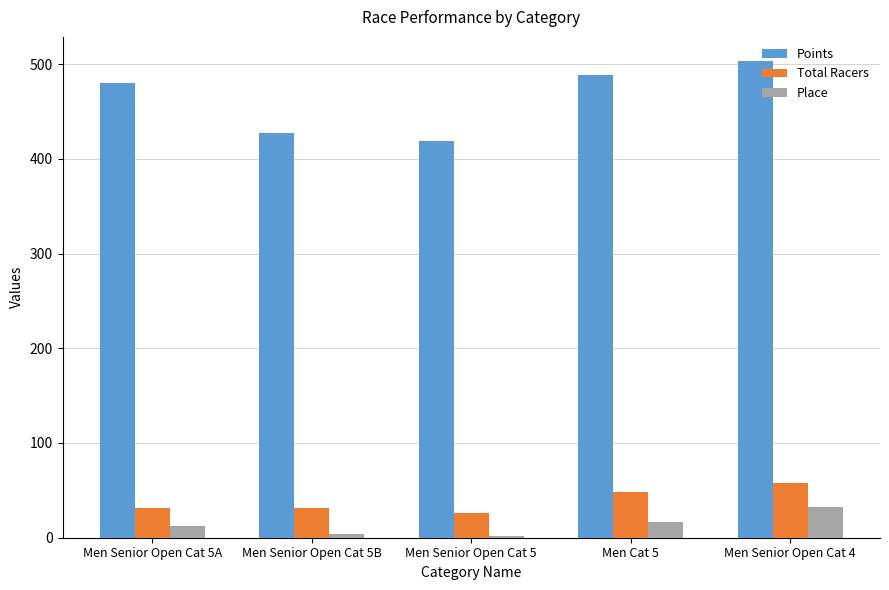

Rank the series by their maximum value, from lowest to highest.

Place, Total Racers, Points